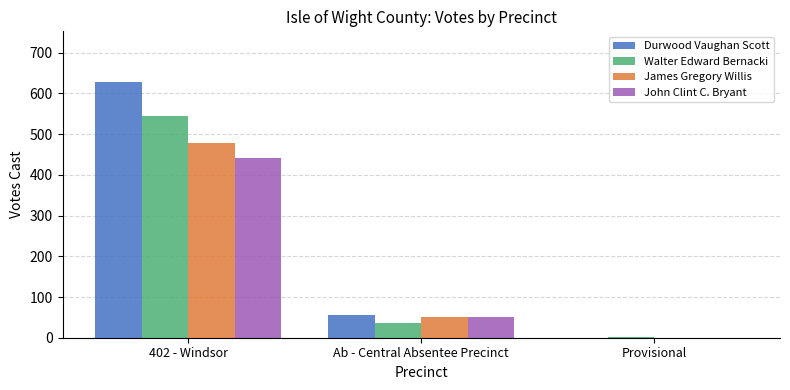

Which series has the largest total across all categories?

Durwood Vaughan Scott